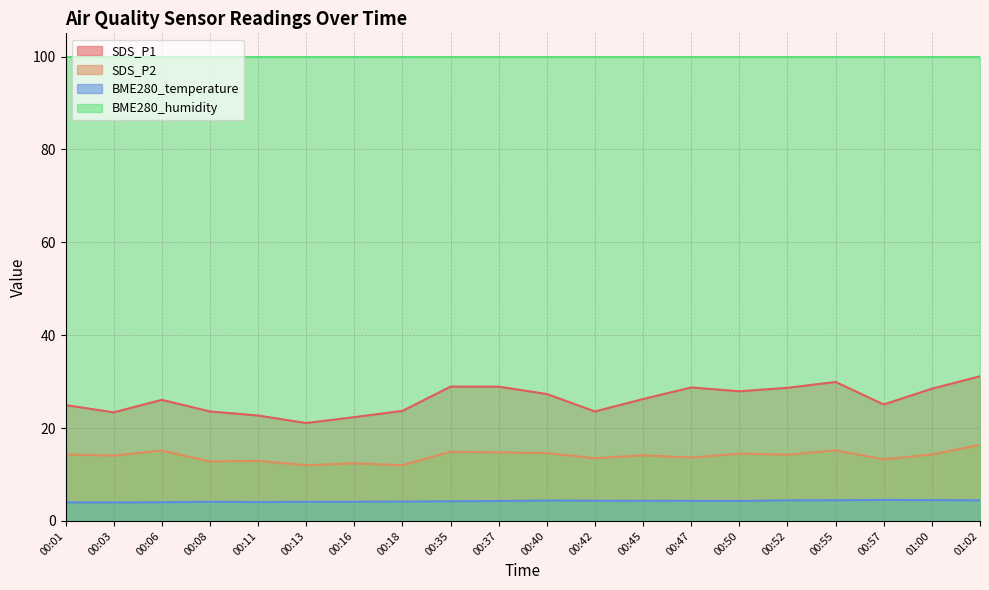

True or false: BME280_temperature and SDS_P2 cross at least once.

False